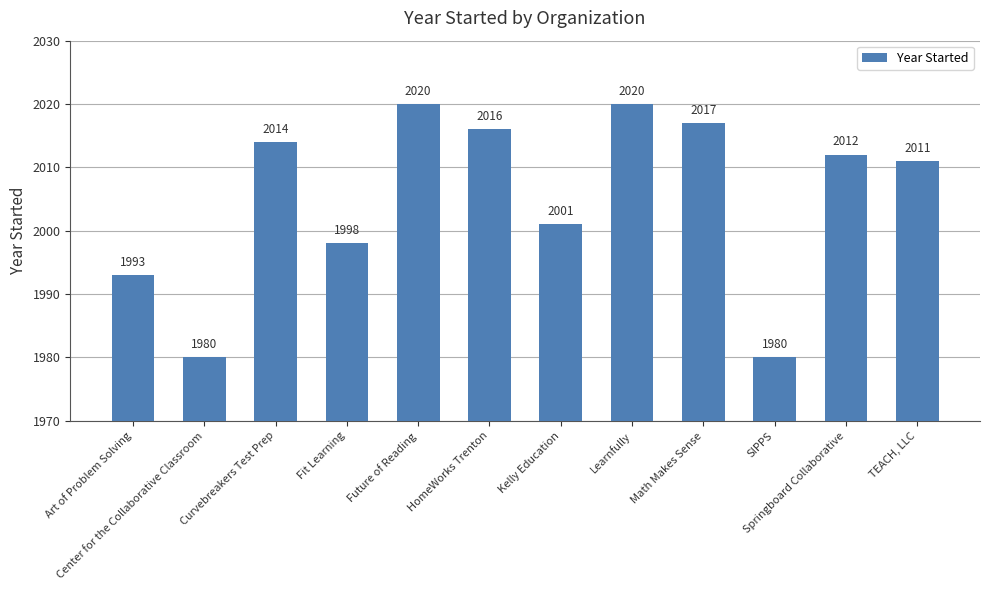

How many distinct data groups are displayed?

1